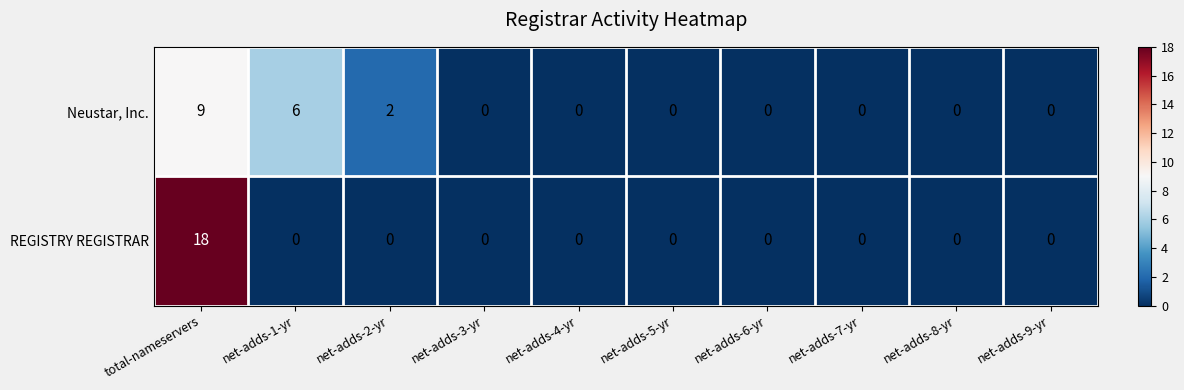

True or false: Neustar, Inc. has a value of 2 at net-adds-1-yr.

False